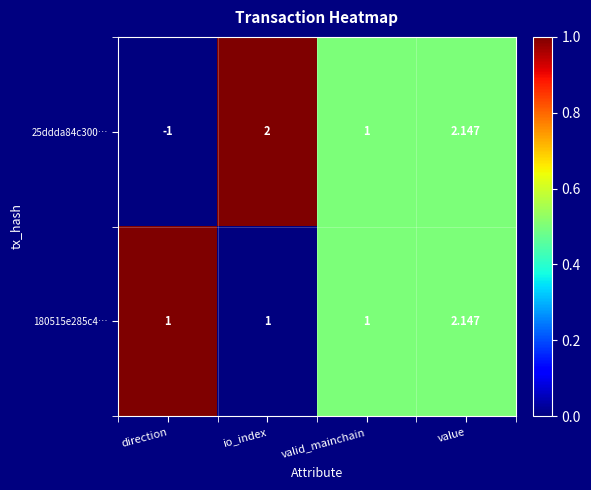

Rank the categories by 25ddda84c300… value from lowest to highest.

direction, valid_mainchain, io_index, value